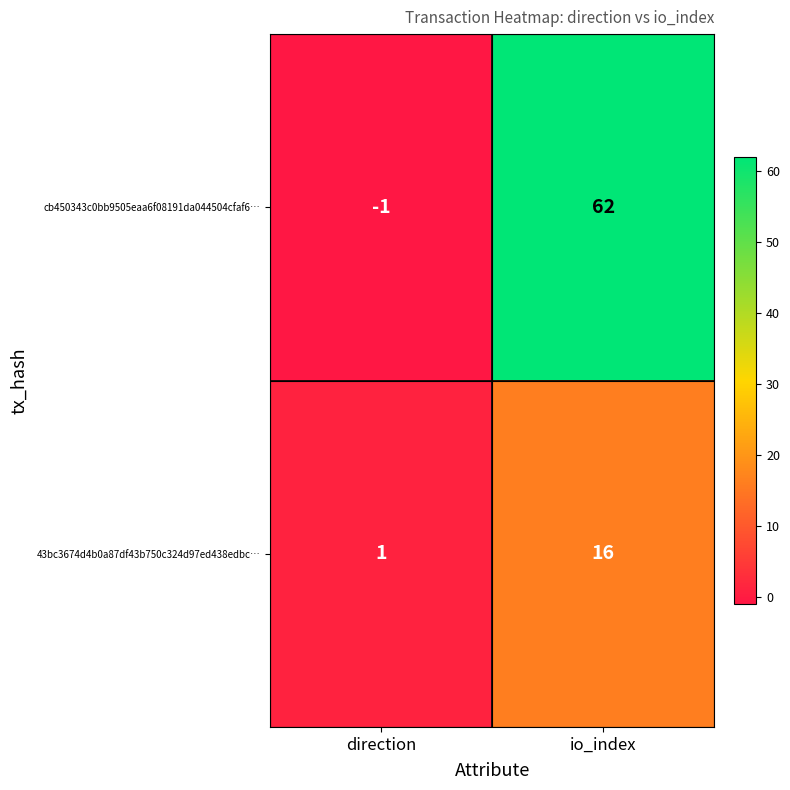

Rank the series by their average value, from highest to lowest.

cb450343c0bb9505eaa6f08191da044504cfaf6…, 43bc3674d4b0a87df43b750c324d97ed438edbc…